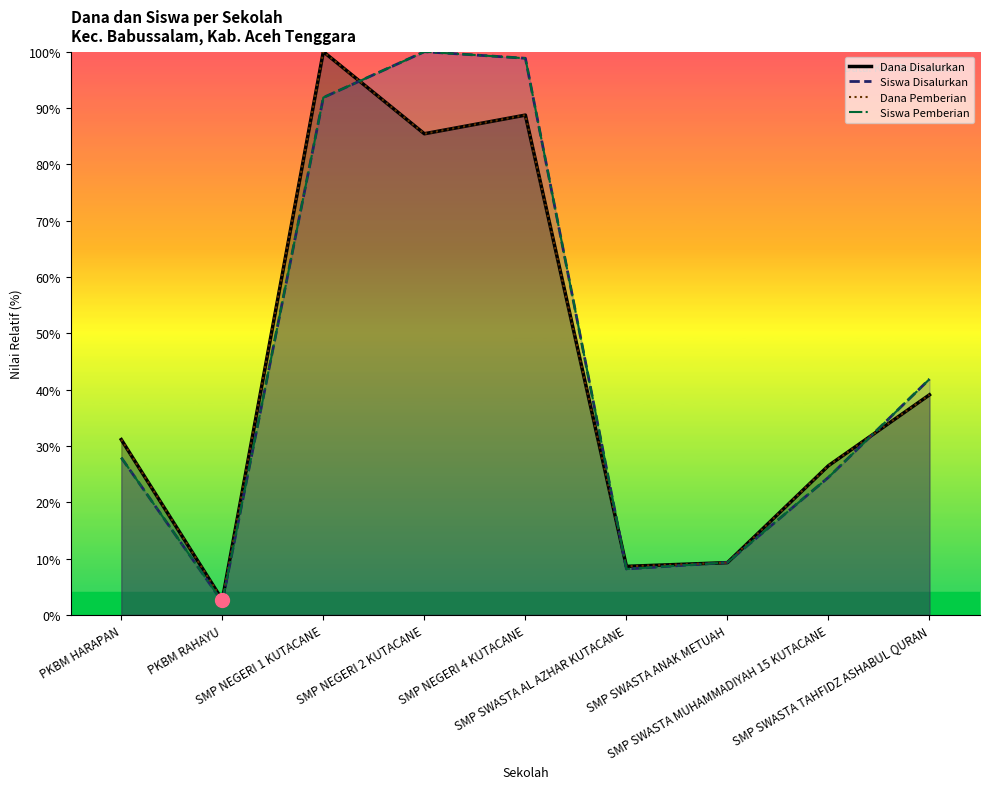

Which has a higher value, PKBM RAHAYU or SMP NEGERI 1 KUTACANE?

SMP NEGERI 1 KUTACANE